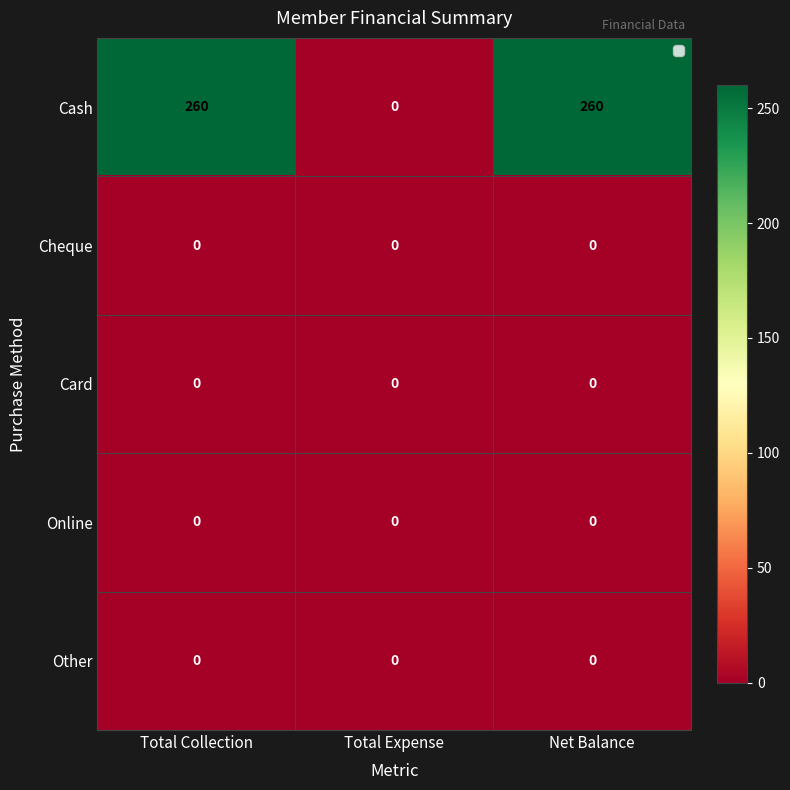

What is the difference between the Cash values at Total Collection and Total Expense?

260